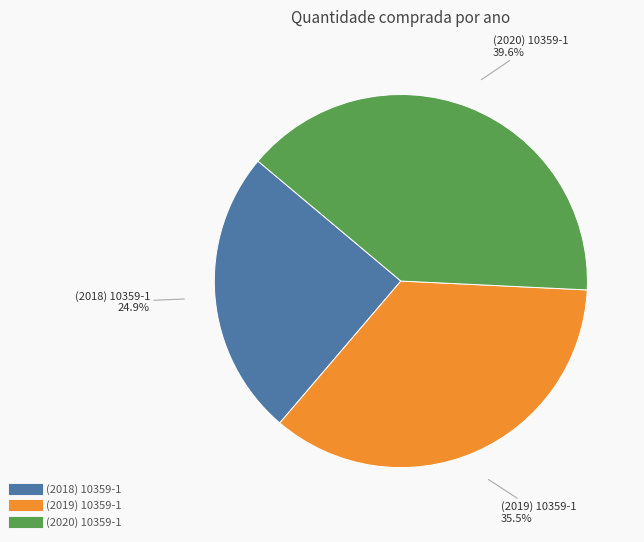

Which slice is the smallest?

(2018) 10359-1